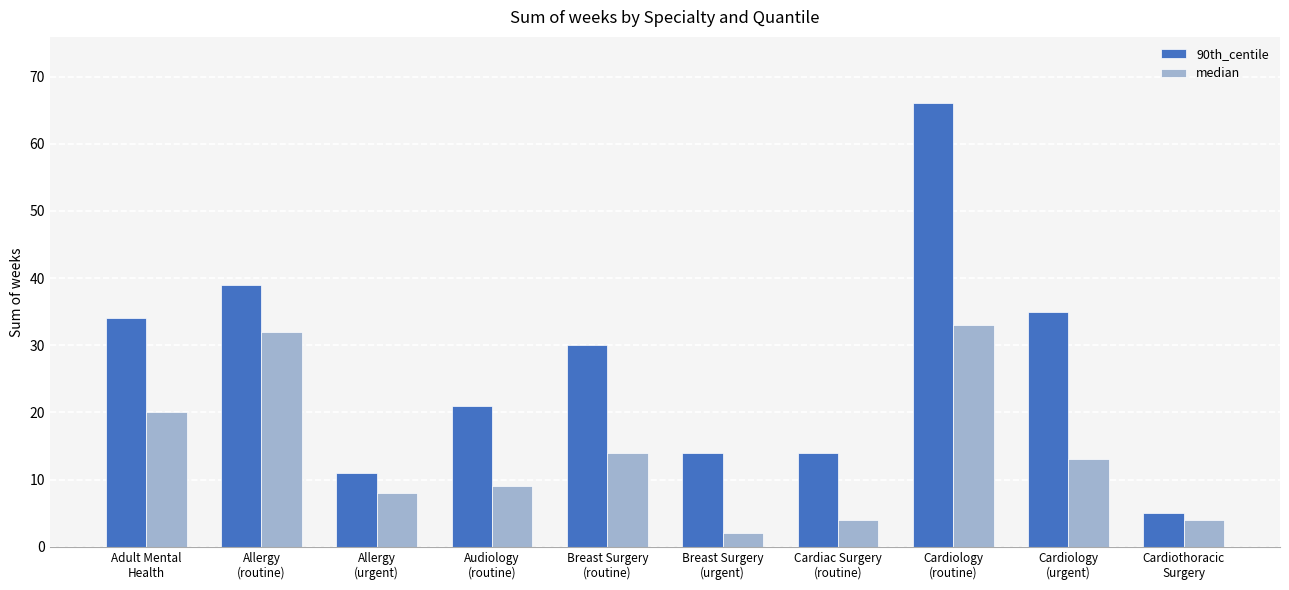

Is it true that median equals 27 at Adult Mental
Health?

False